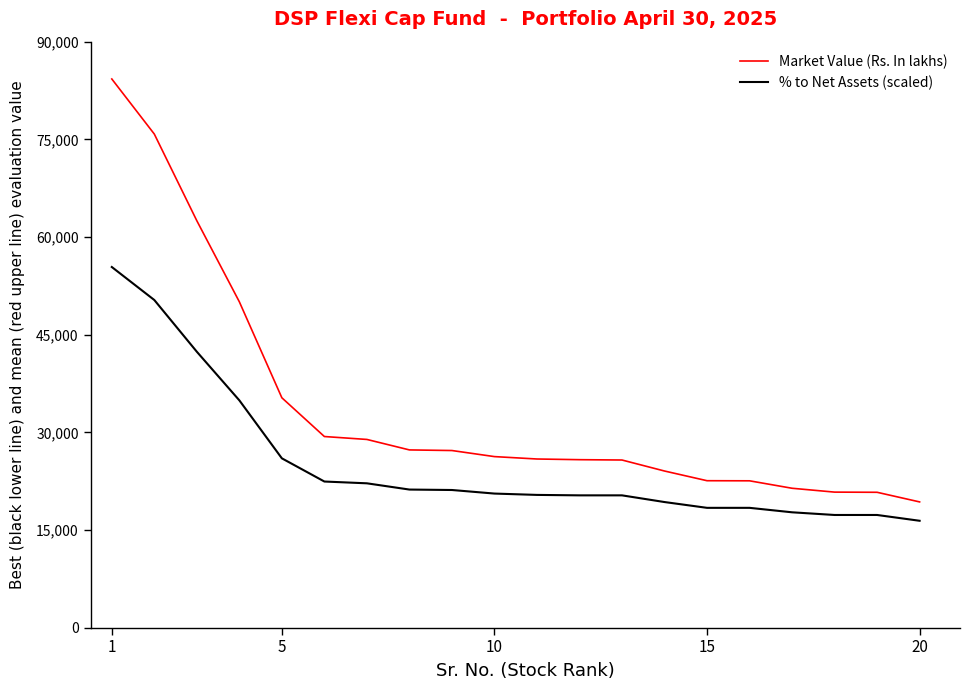

What is the sum of all % to Net Assets (scaled) values?

502395.1